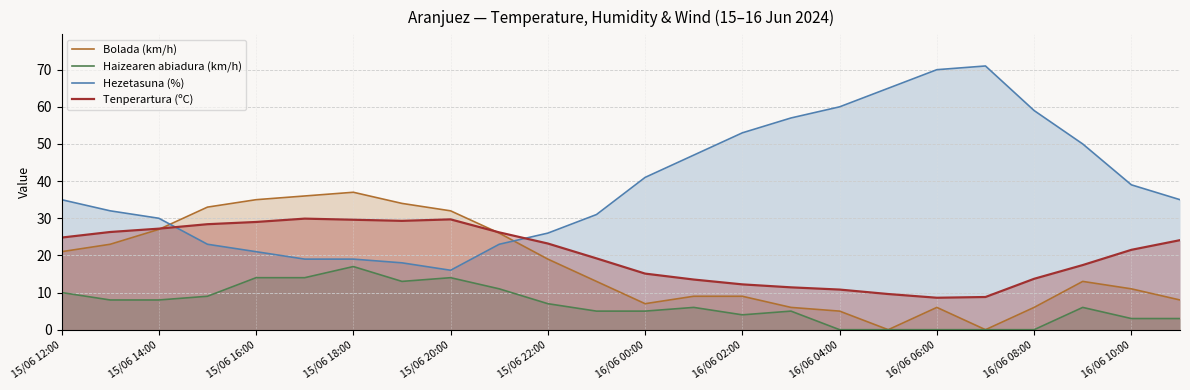

True or false: Bolada (km/h) and Haizearen abiadura (km/h) cross at least once.

False